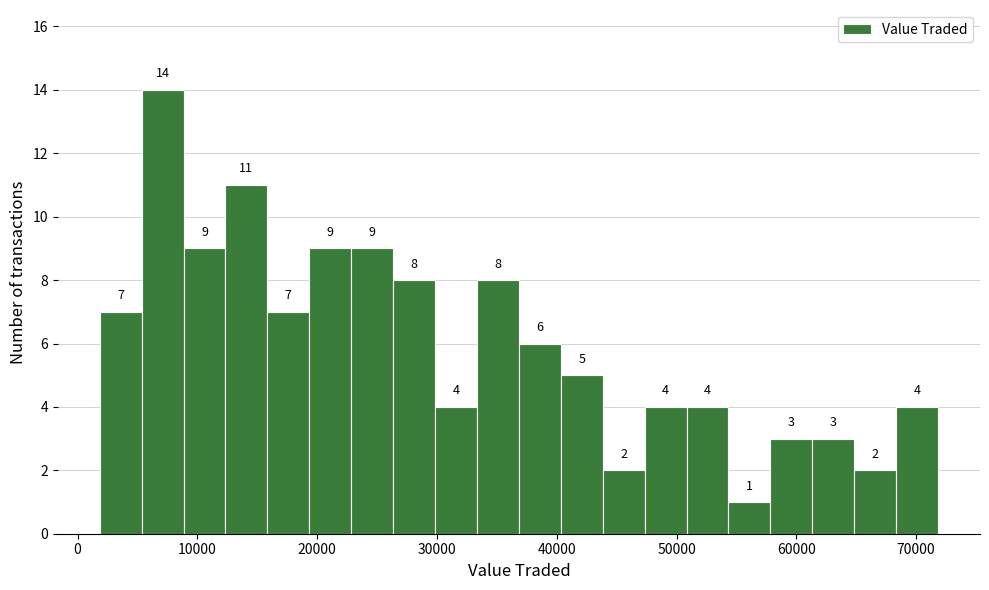

Read against the x-axis, roughly where is the centre of the tallest bar?

7000